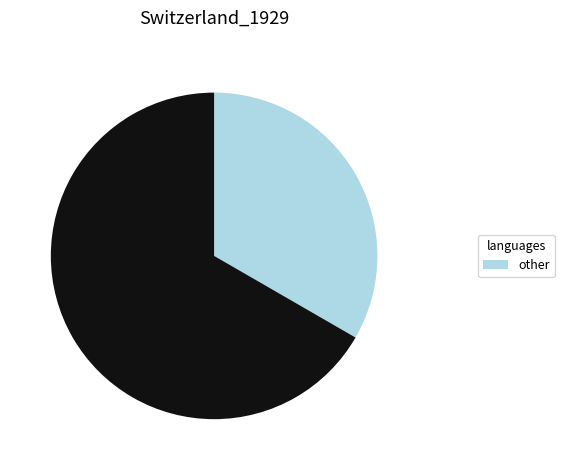

Is there a majority slice in this chart?

Yes